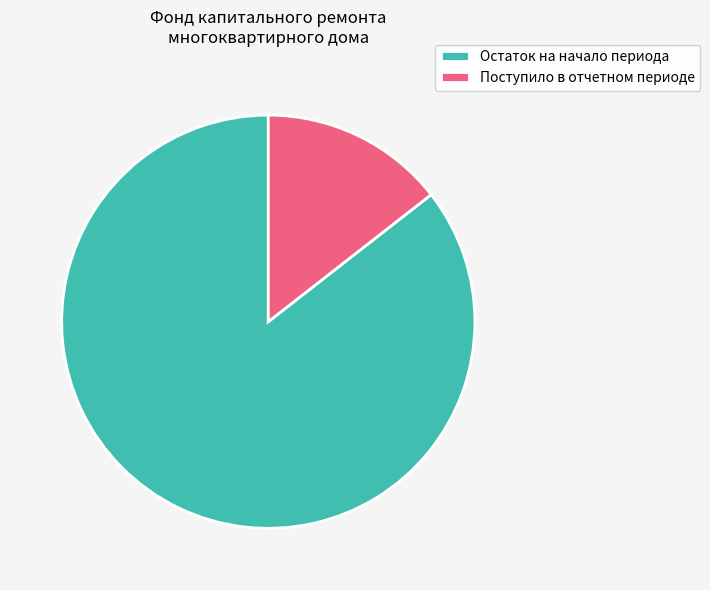

Between Остаток на начало периода and Поступило в отчетном периоде, which is larger?

Остаток на начало периода